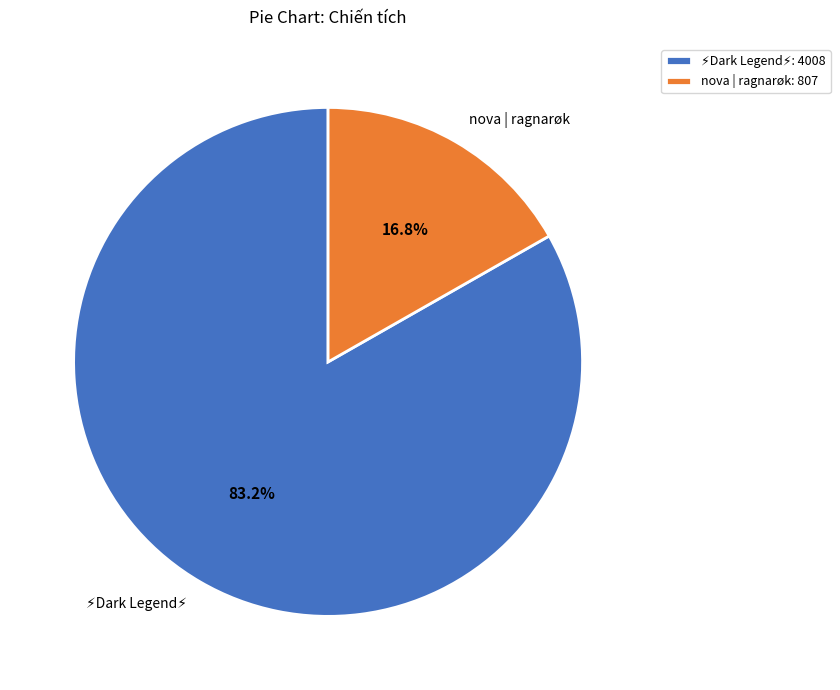

What percentage is NOT represented by nova | ragnarøk?

83.2%